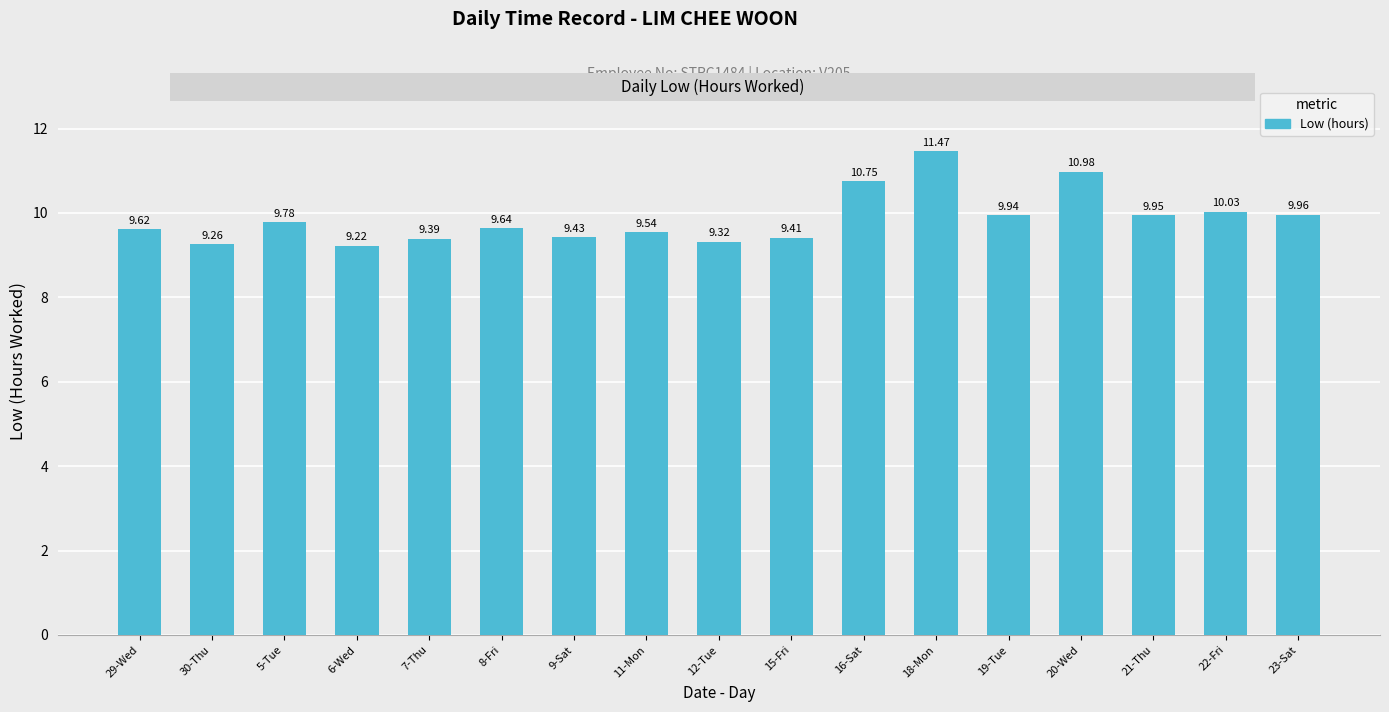

At which category does the chart reach its peak across all series?

18-Mon